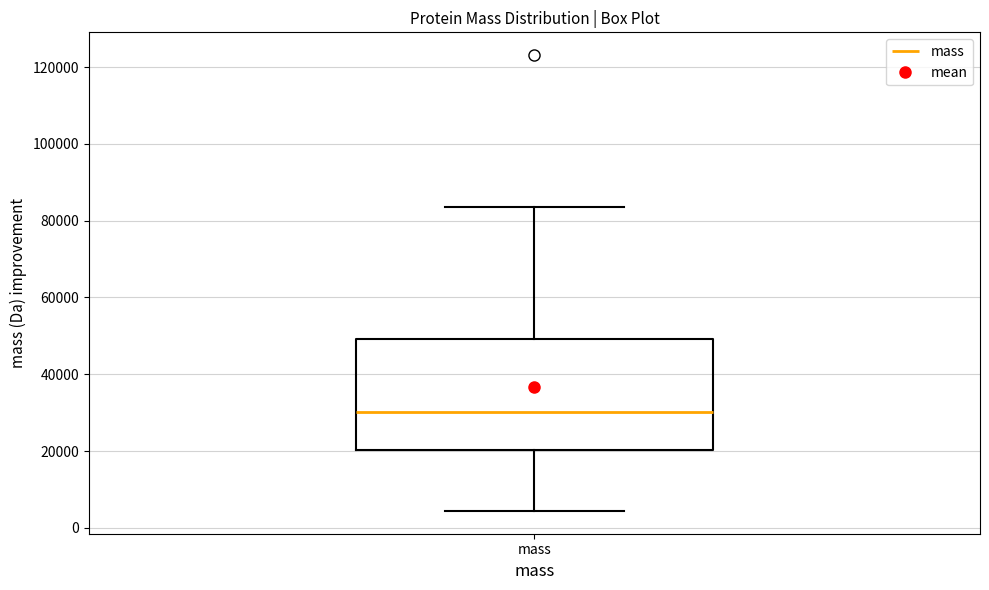

Read this box plot against the y-axis: the position of the median line, the range covered by the box, and the ends of both whiskers. The values are not printed on the chart, so give them approximately, as read against the axis.

median 30000, box 20000 to 50000, whiskers 4000 to 84000